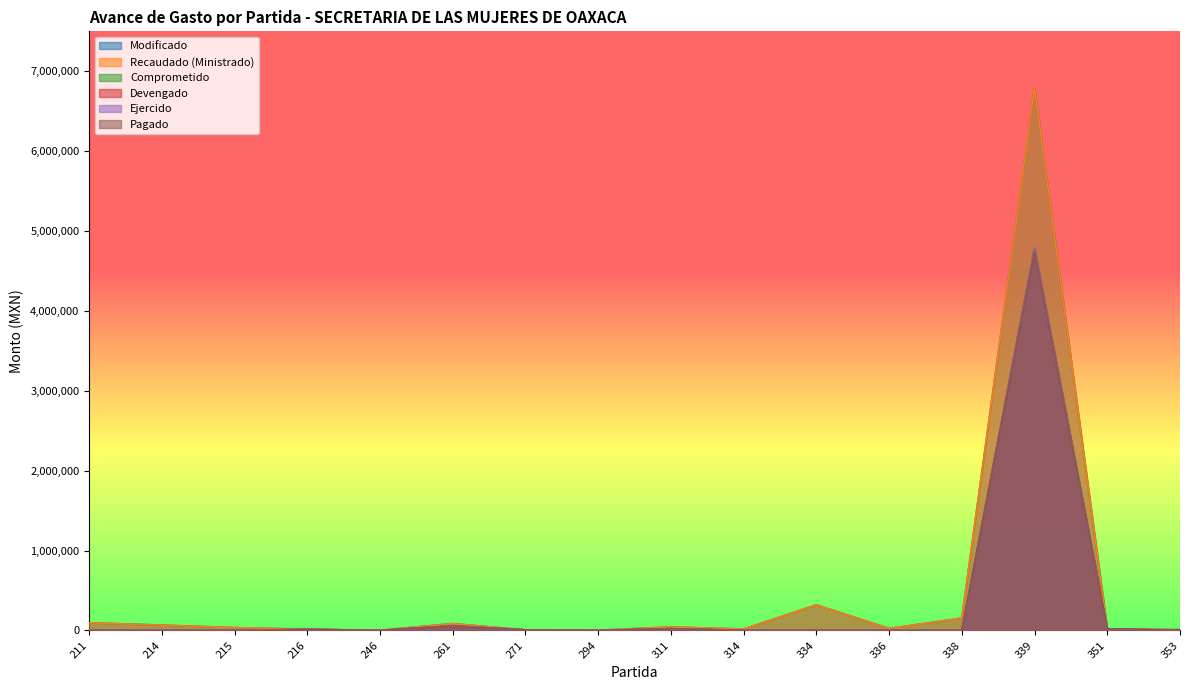

At which label is Devengado closest to 2391749?

261